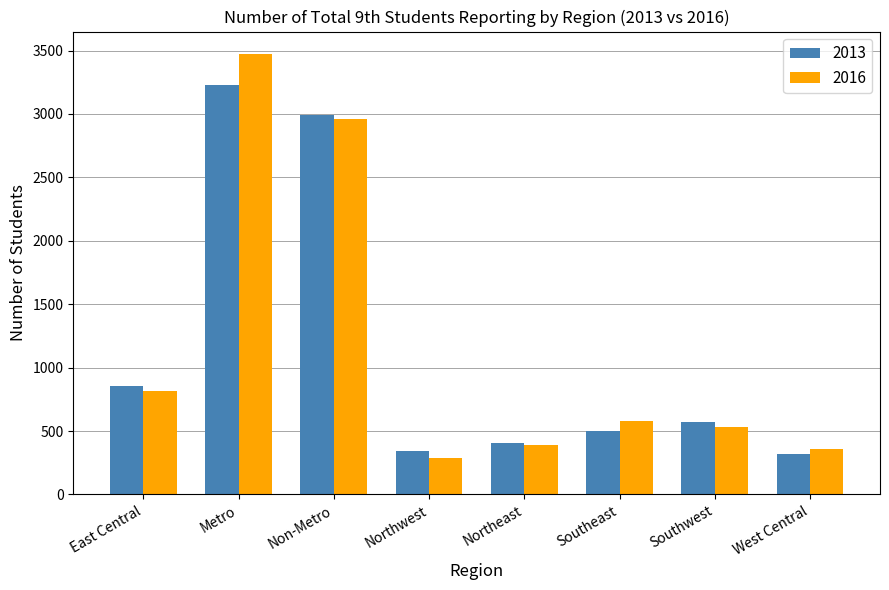

At how many categories does at least one series exceed 1748?

2